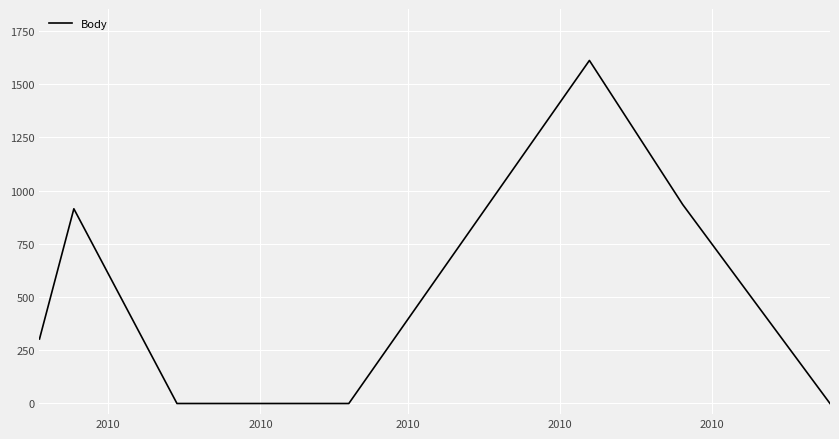

True or false: the data has more than 1 interior local peaks.

True